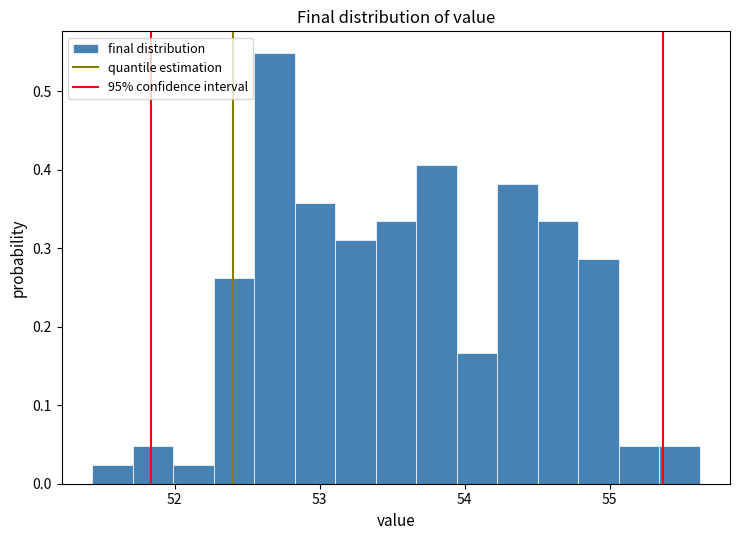

Read against the x-axis, roughly where is the centre of the tallest bar?

52.7